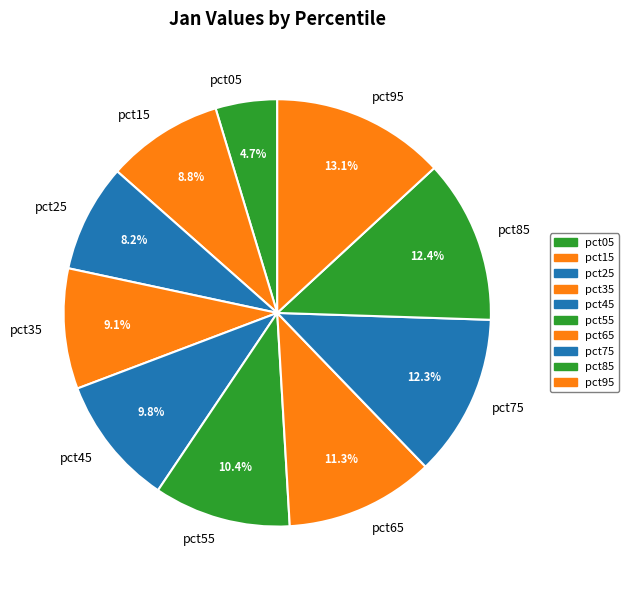

To the nearest percent, what is the difference between the pct05 and pct35 slice percentages?

4%